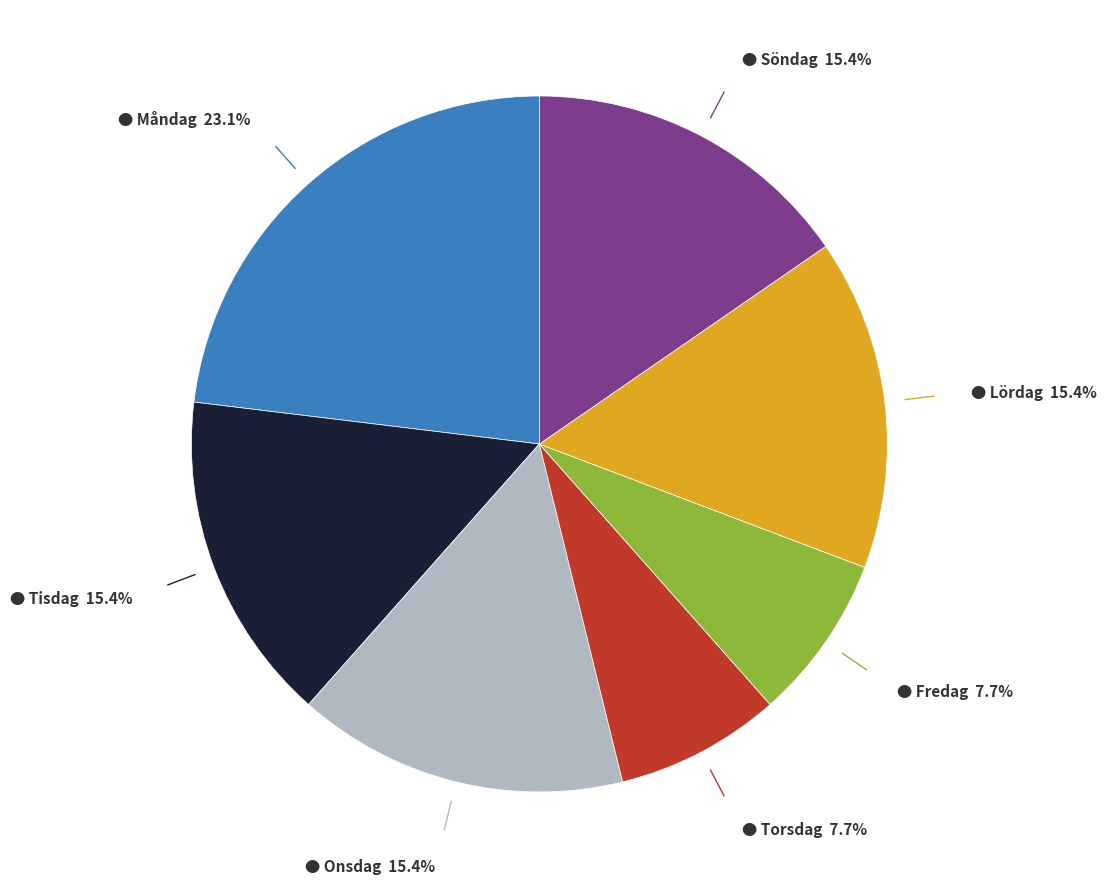

Is there a majority slice in this chart?

No